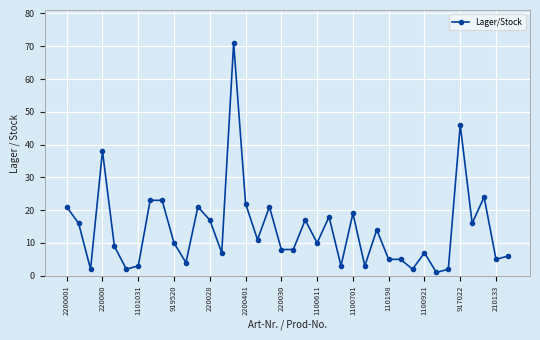

What is the greatest value displayed?

71